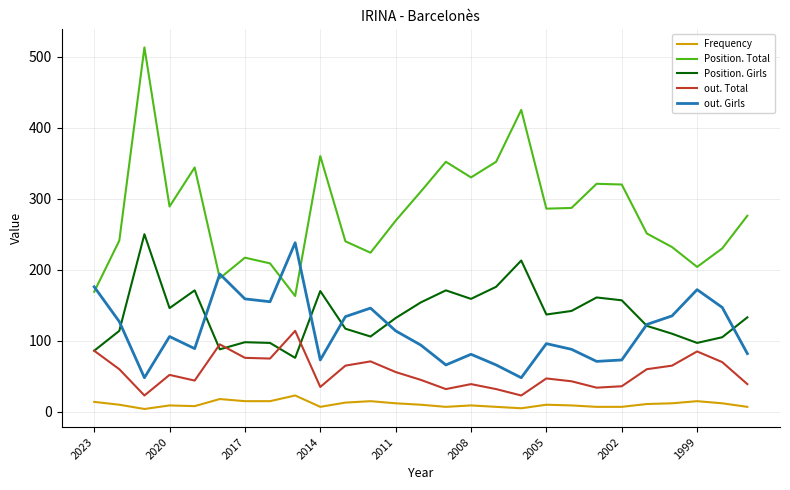

What is the maximum value shown in the chart?

513